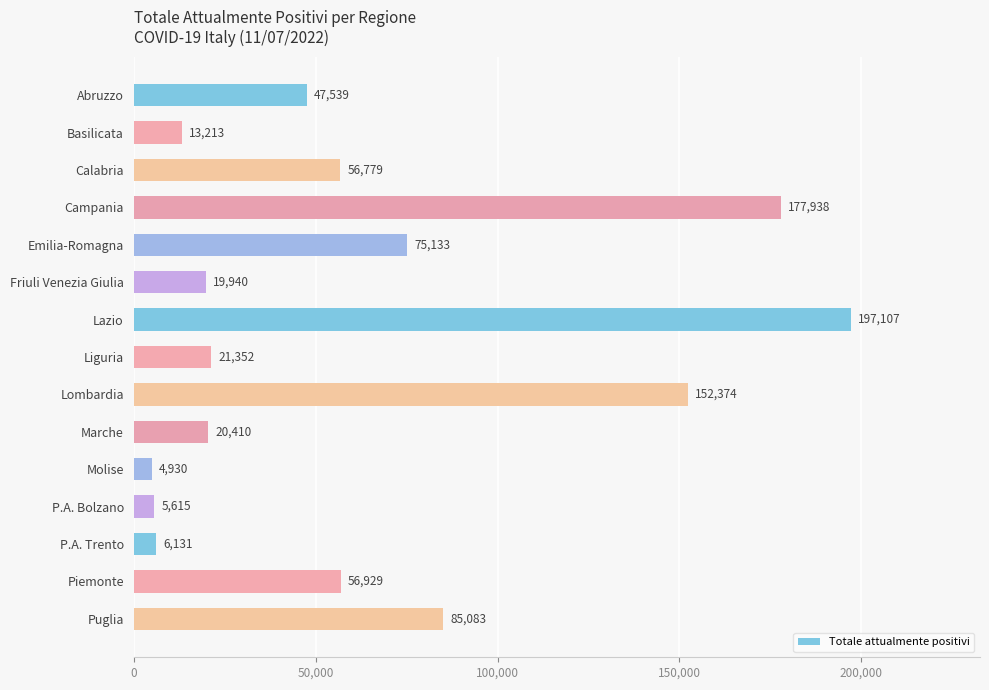

Which category has the lowest value across all series?

Molise